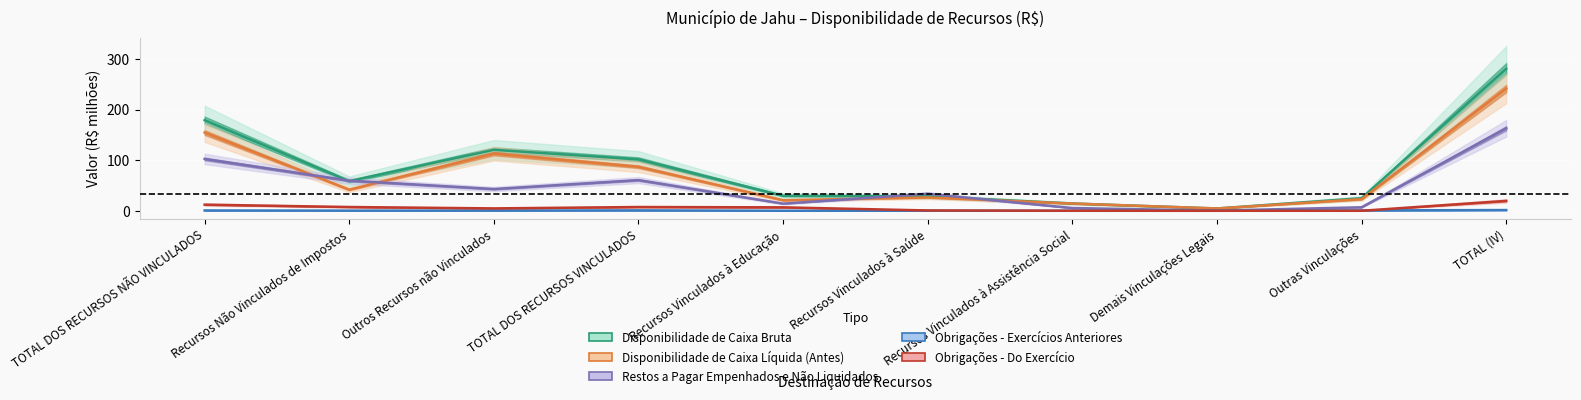

Where is Disponibilidade de Caixa Líquida (Antes) nearest to the value 122?

Outros Recursos não Vinculados